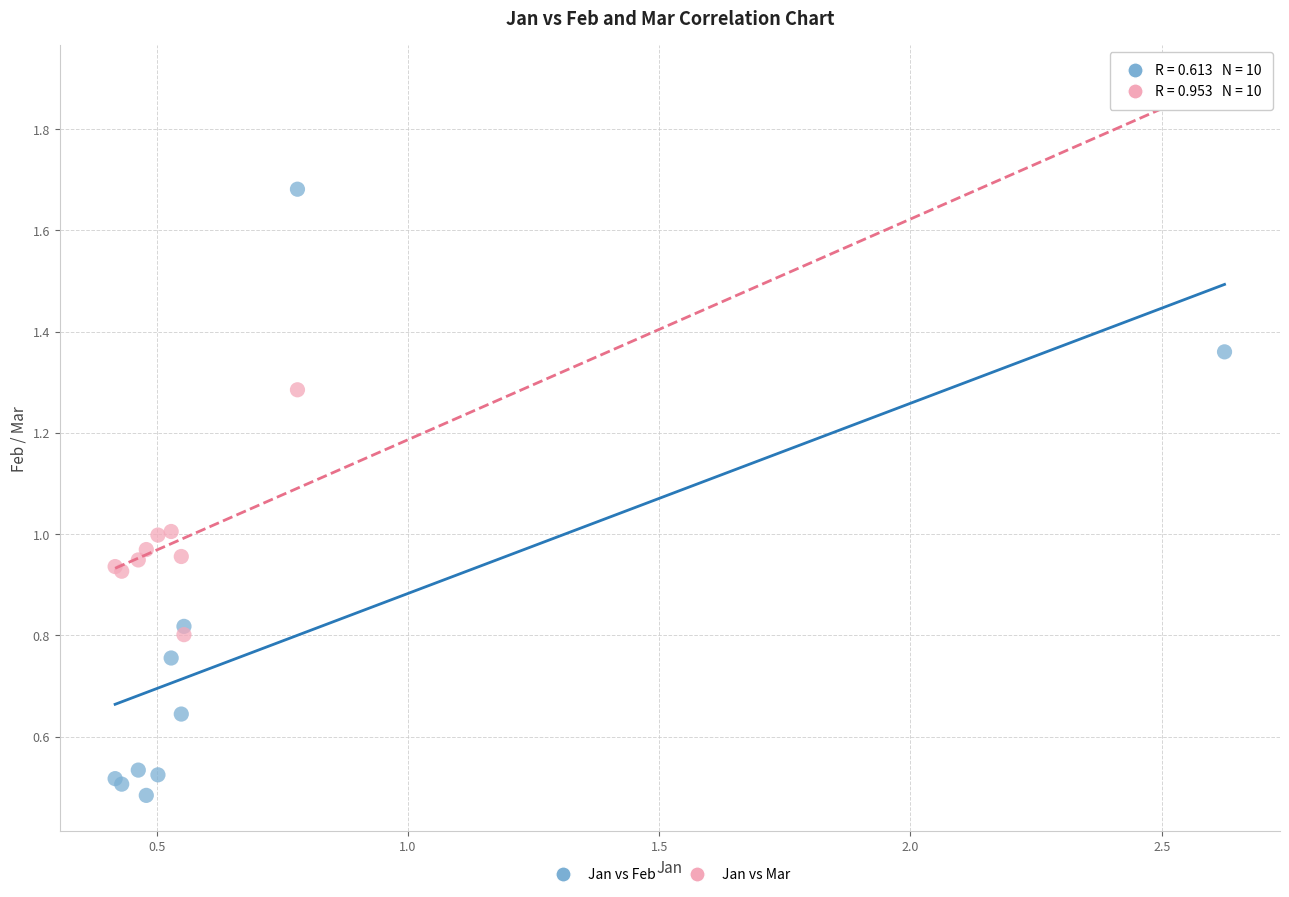

Which series contains the lowest Y value?

Jan vs Feb